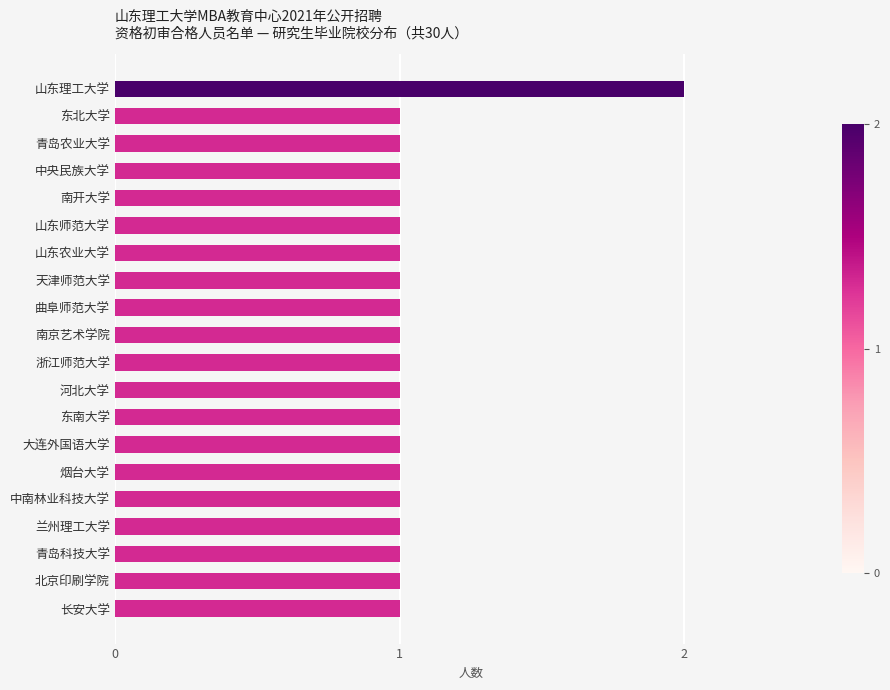

How many data points does each series have?

20